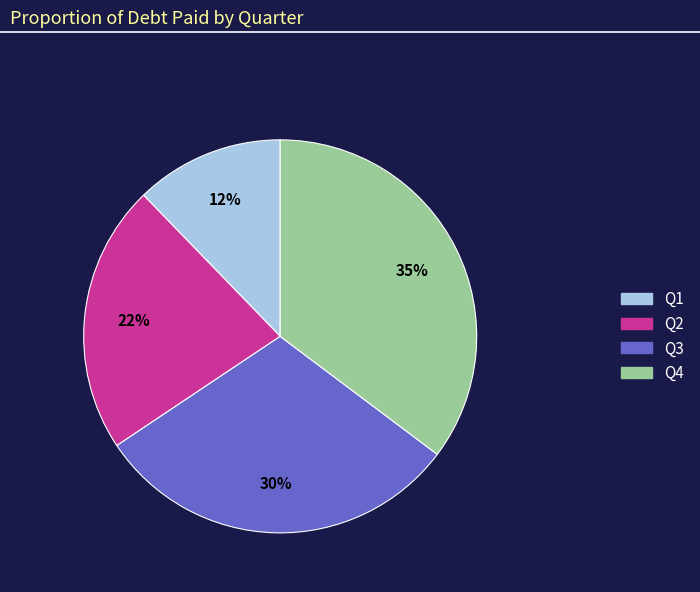

Is there a majority slice in this chart?

No